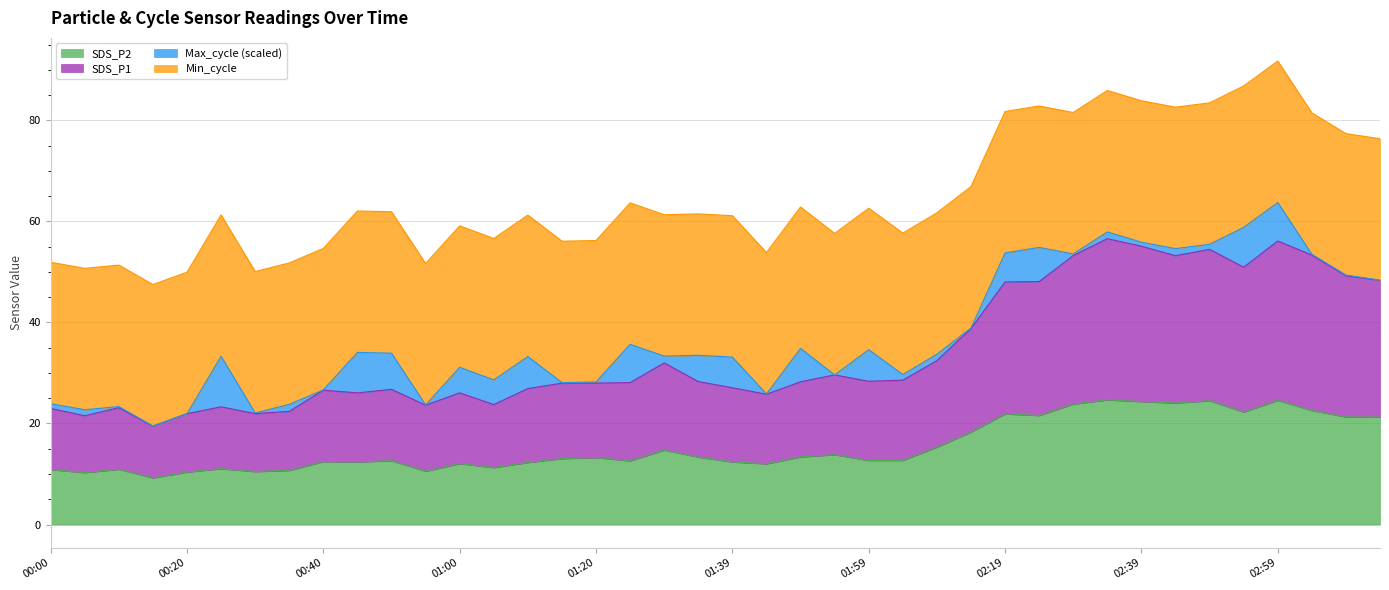

Which series has the widest spread of values?

SDS_P1